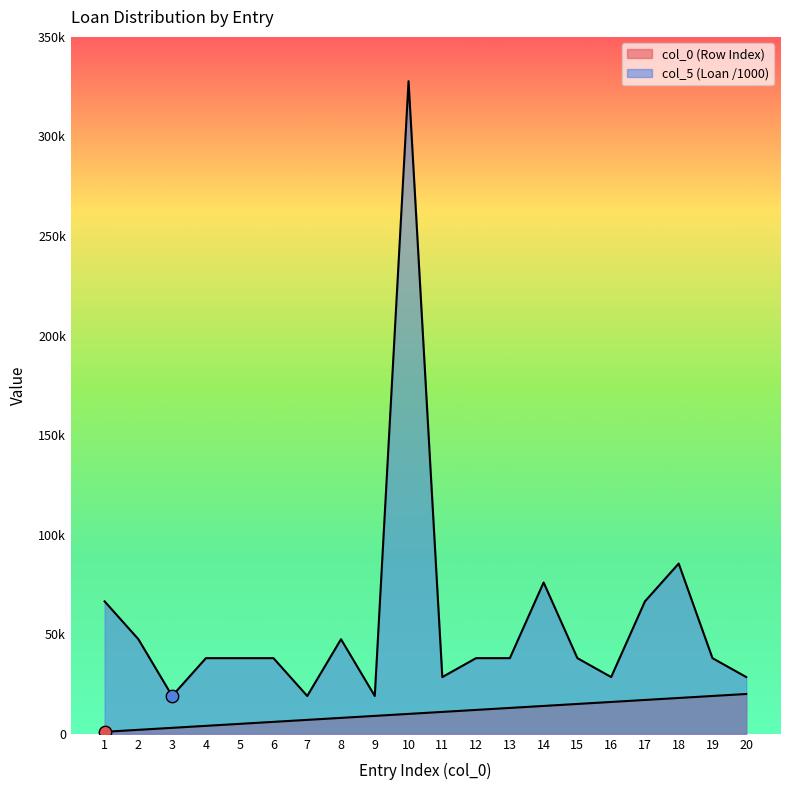

What is the total value across all series at 11?

39.5